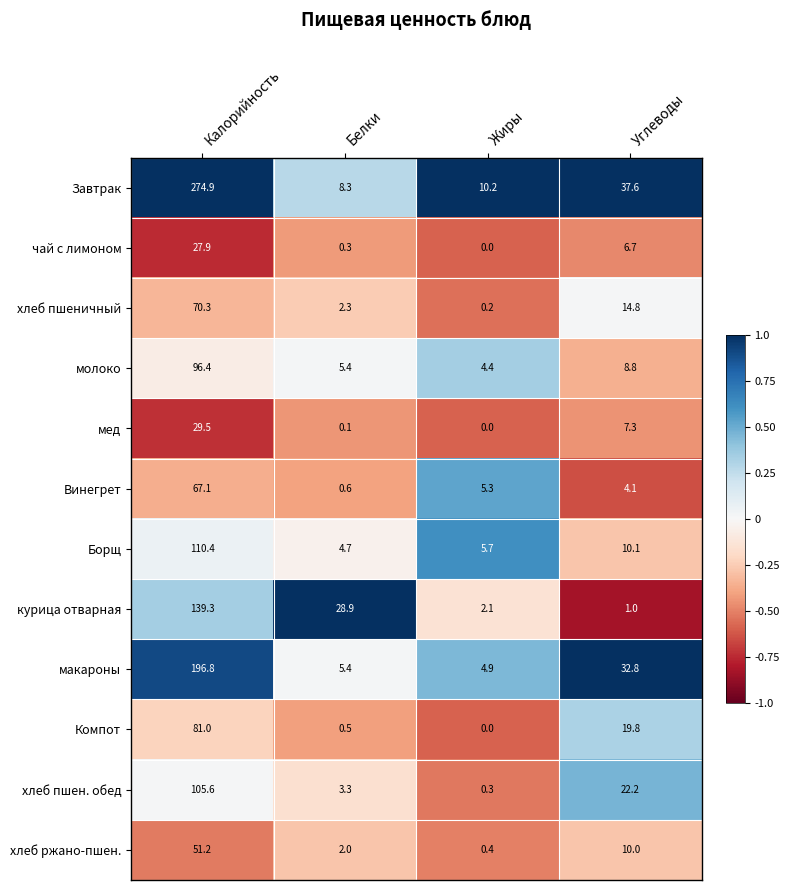

Is it true that макароны equals 275.1 at Калорийность?

False